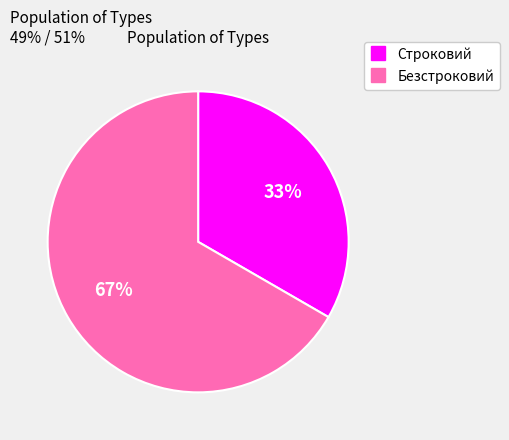

Between Безстроковий and Строковий, which is larger?

Безстроковий